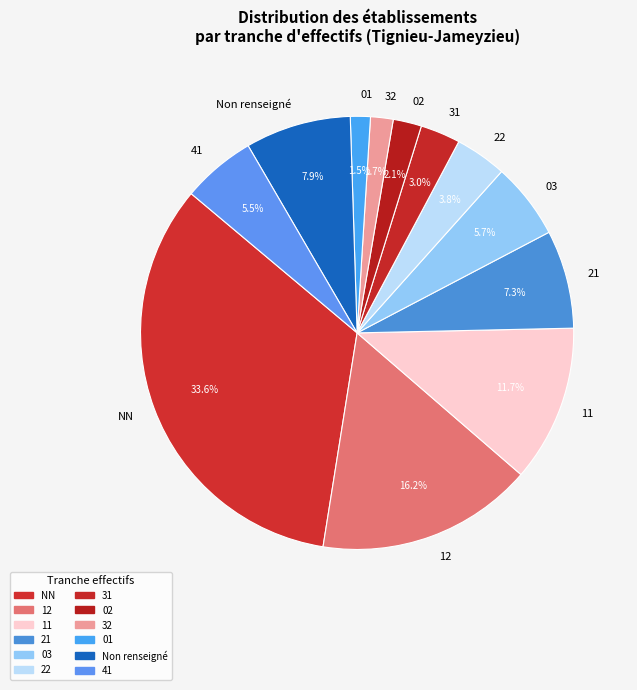

Approximately how many times larger is the value at 31 compared to 32?

1.8